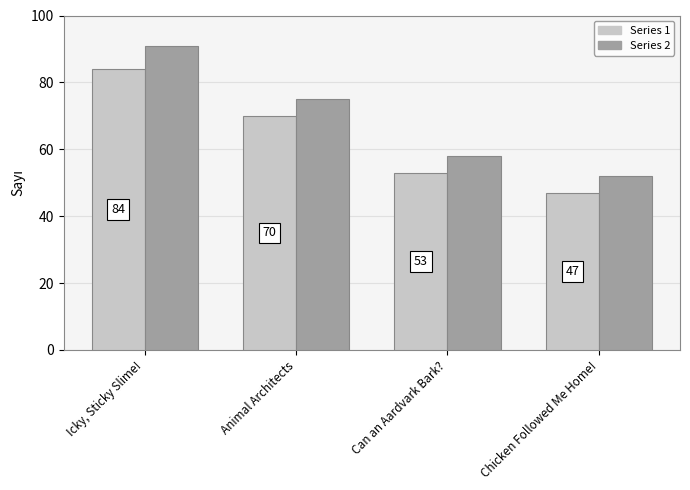

What value does the Series 2 series have at Icky, Sticky Slime!, to the nearest 10?

90